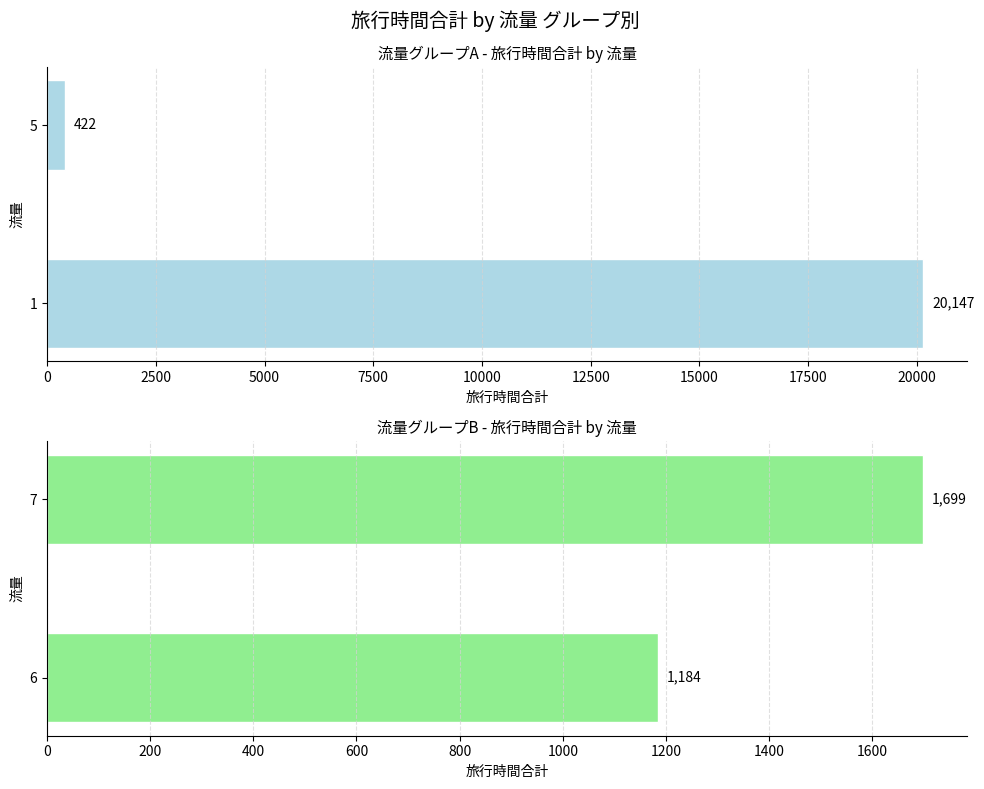

The value of 流量グループA at 5 is 422. True or false?

True